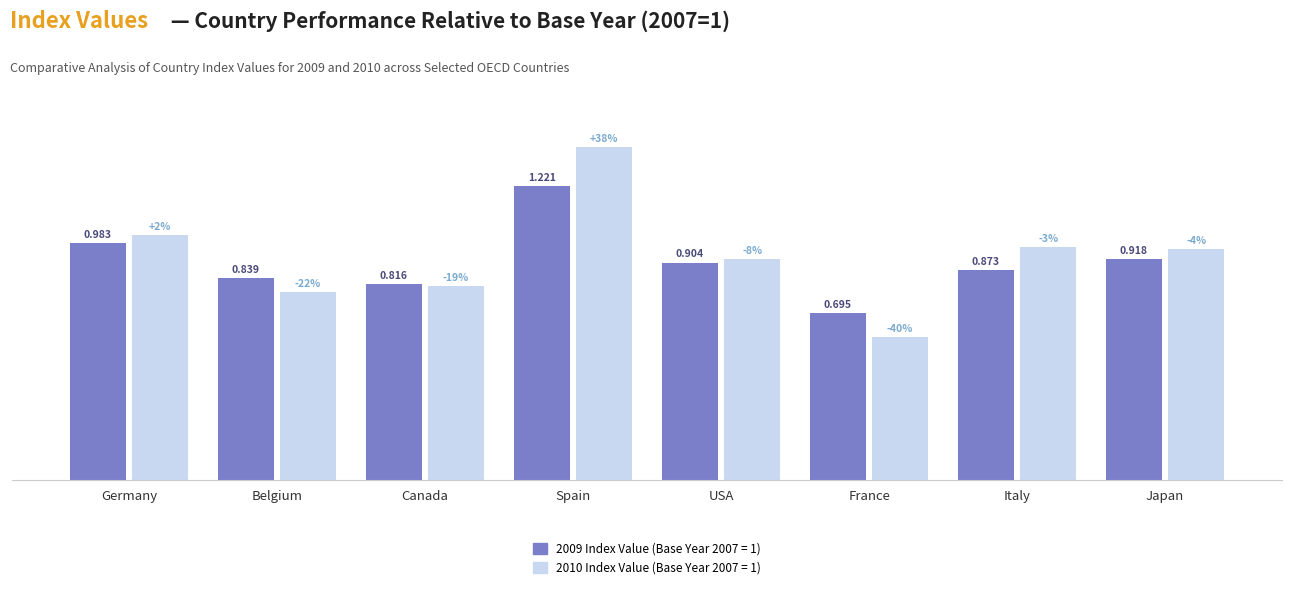

At which category is the sum across all series the highest?

Spain